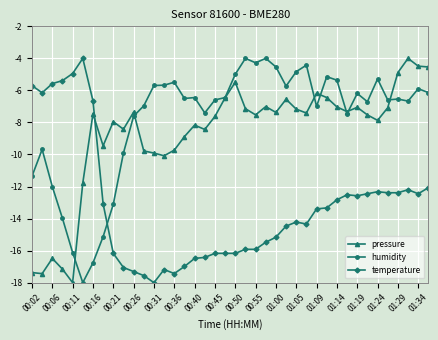

What is the value of the humidity point at the 22nd from the left?

-4.0